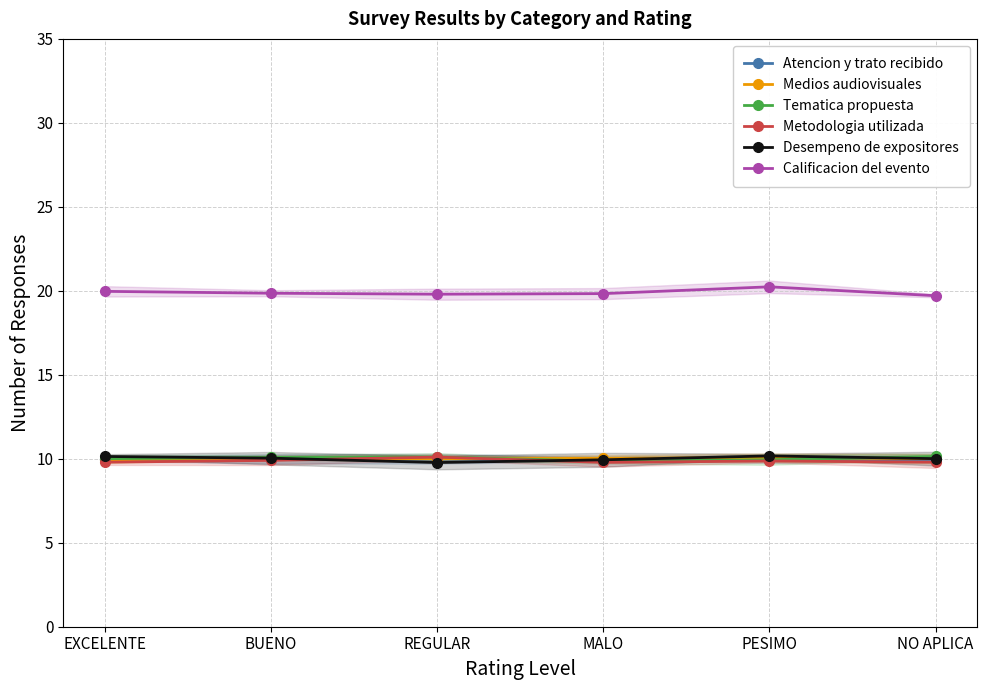

What is the difference between the maximum and minimum values in the Medios audiovisuales series?

0.1